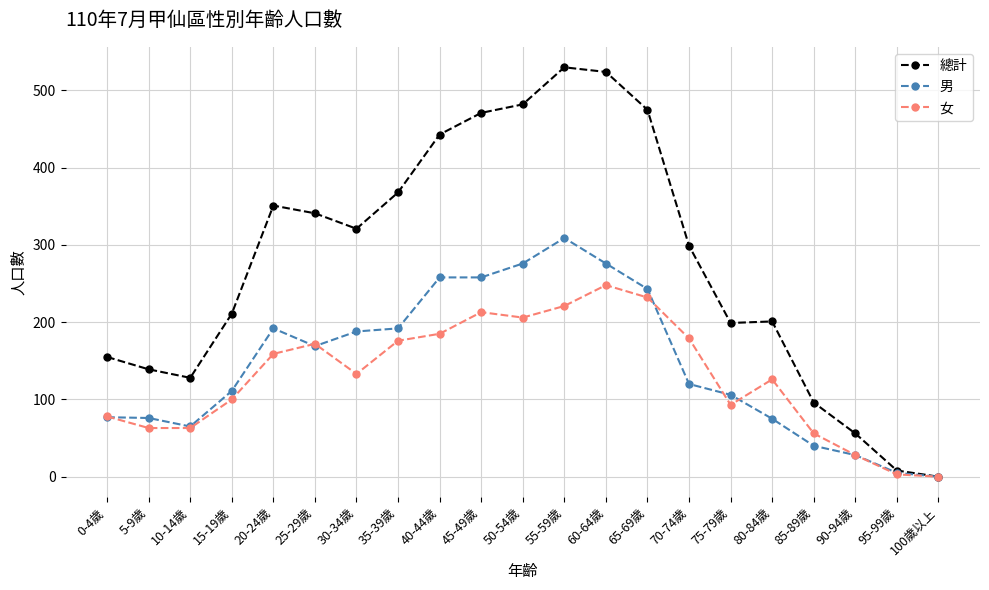

What are all the series names shown in the legend?

總計, 男, 女